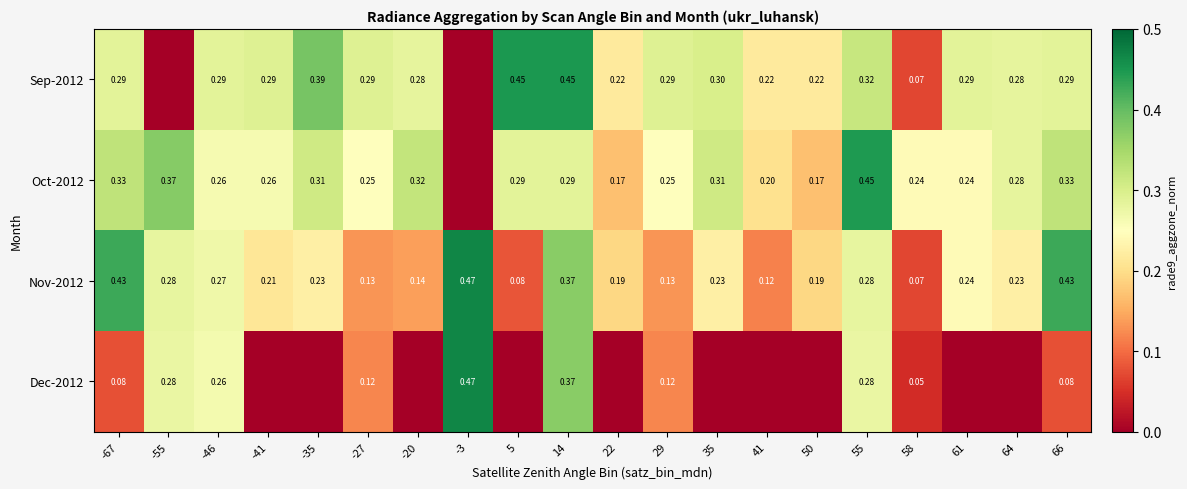

Where is Oct-2012 nearest to the value 0?

-3